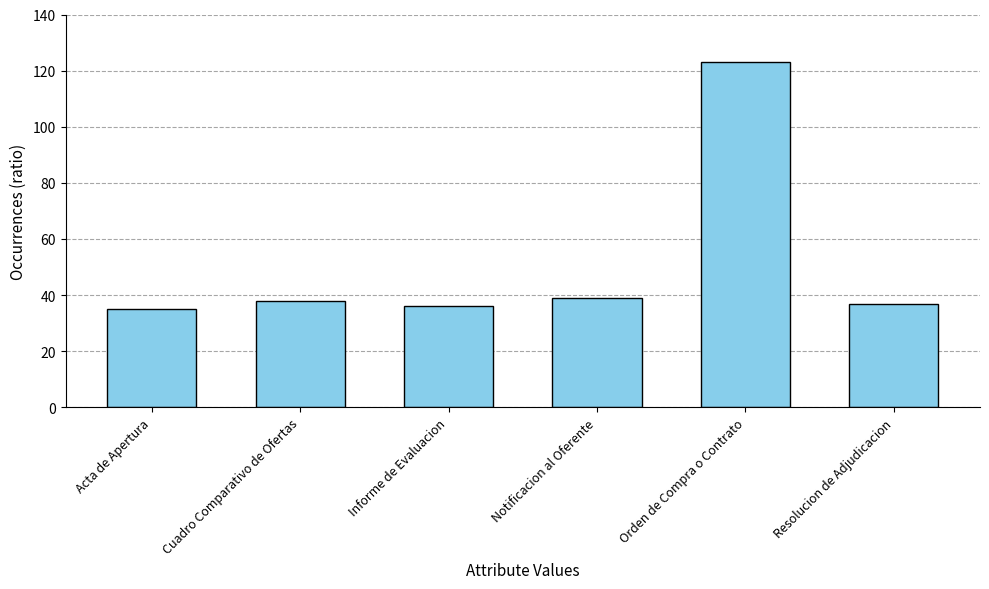

How many series are shown in this chart?

1